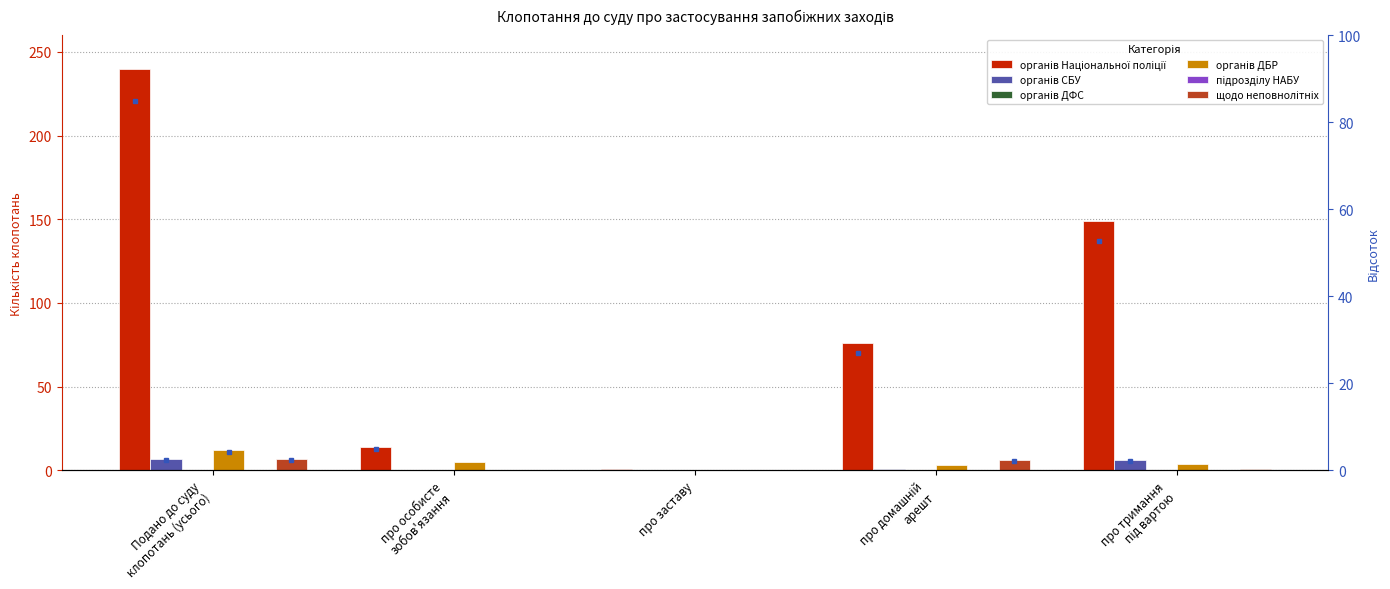

What is the difference between the second highest and second lowest values in the органів СБУ series?

6